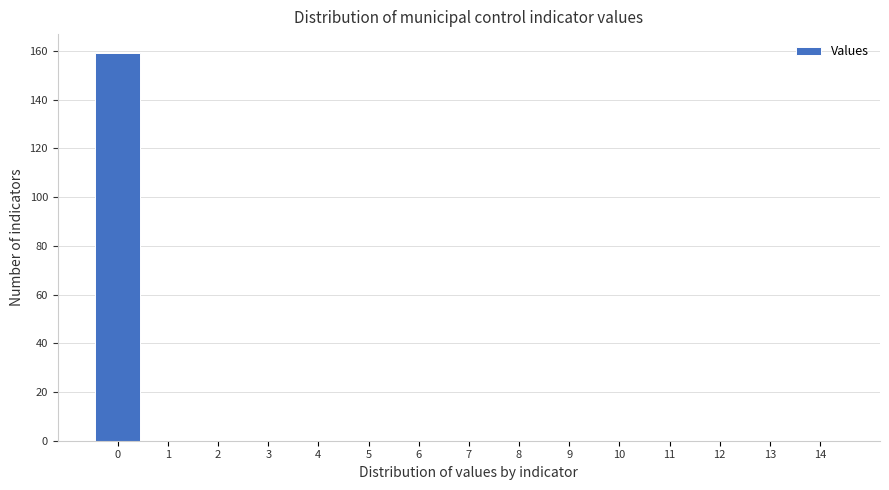

What is the height of the bar covering -0.5 to 0.5 on the x-axis? The values are not printed on the chart, so give them approximately, as read against the axis.

160